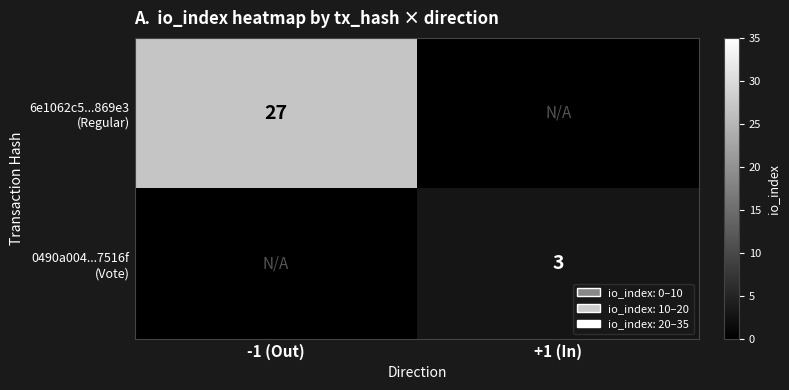

Rank the series at +1 (In) from lowest to highest value.

6e1062c5...869e3 (Regular), 0490a004...7516f (Vote)